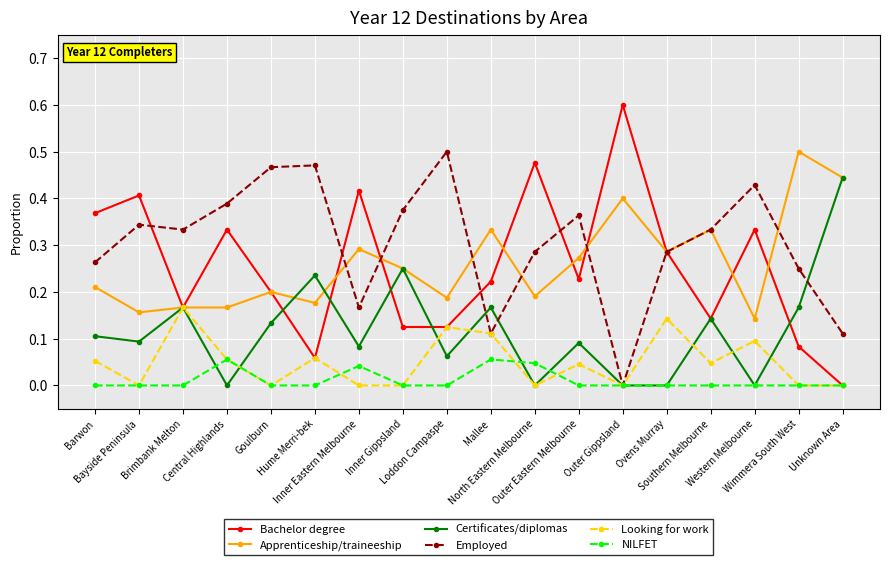

In Bachelor degree, how many points are higher than both neighbors (excluding endpoints)?

6